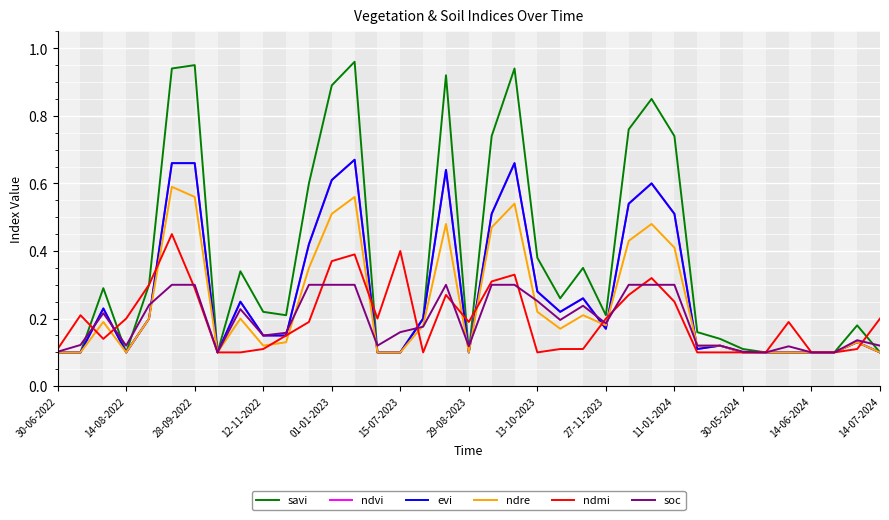

Which category has the lowest value in the ndre series?

30-06-2022